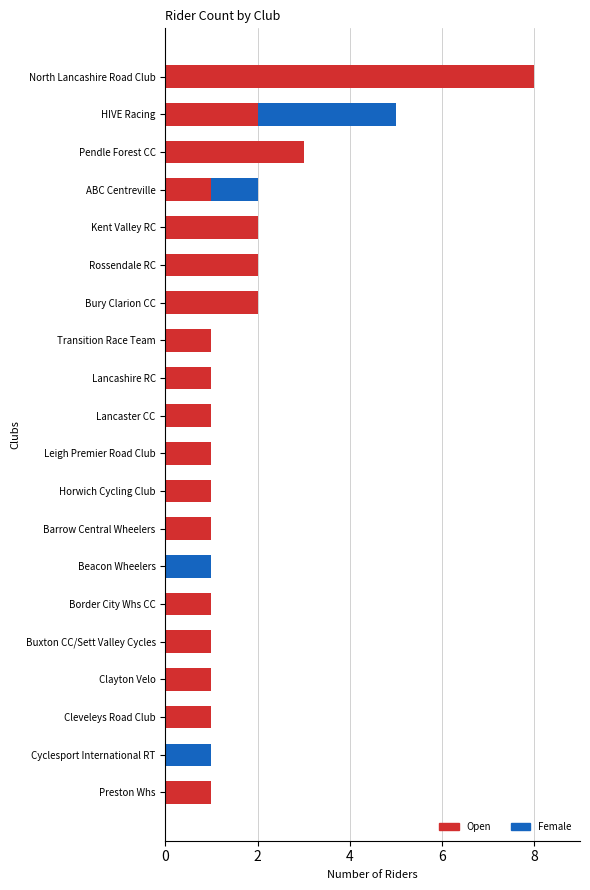

What is the highest value of the Open series?

8